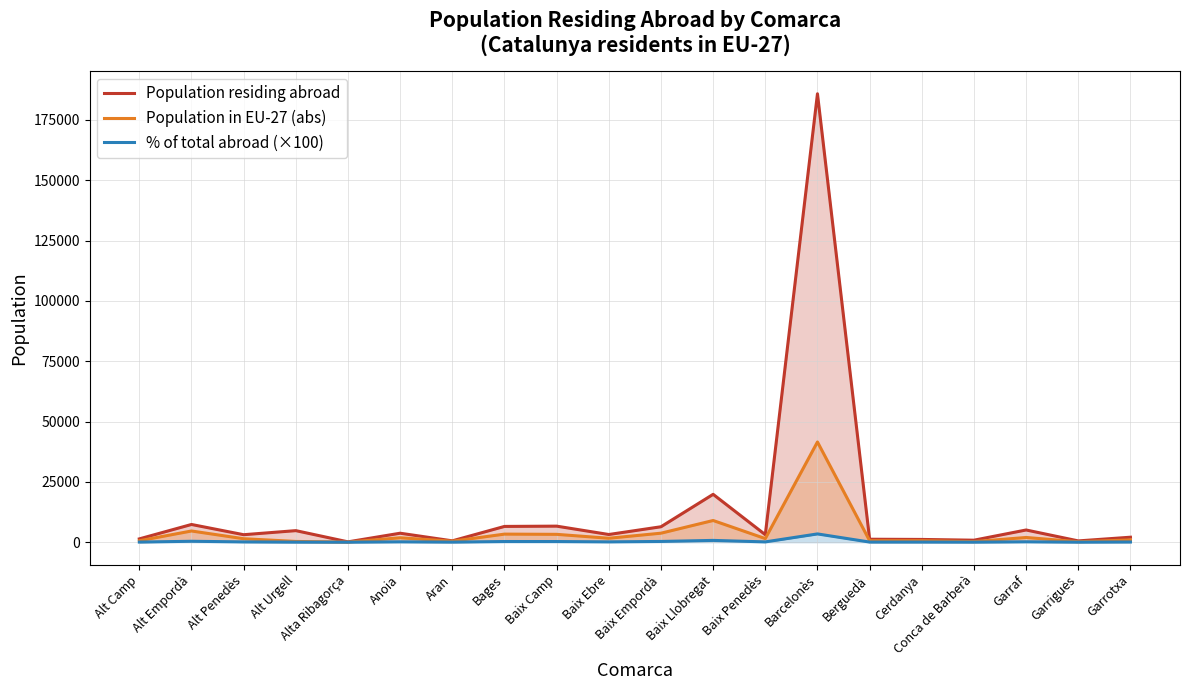

What is the total value across all series at Garrotxa?

3080